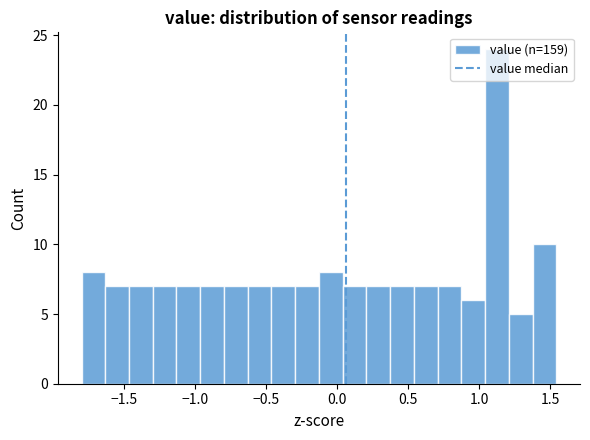

Around what value on the x-axis is the tallest bar? Give the approximate position of its centre, as read against the axis.

1.15